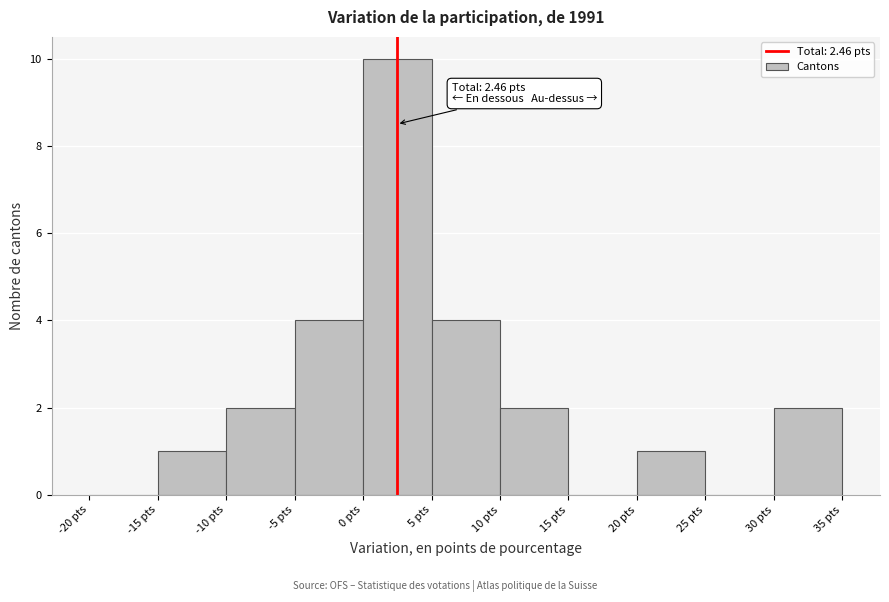

Which range on the x-axis has the tallest bar?

0 to 5